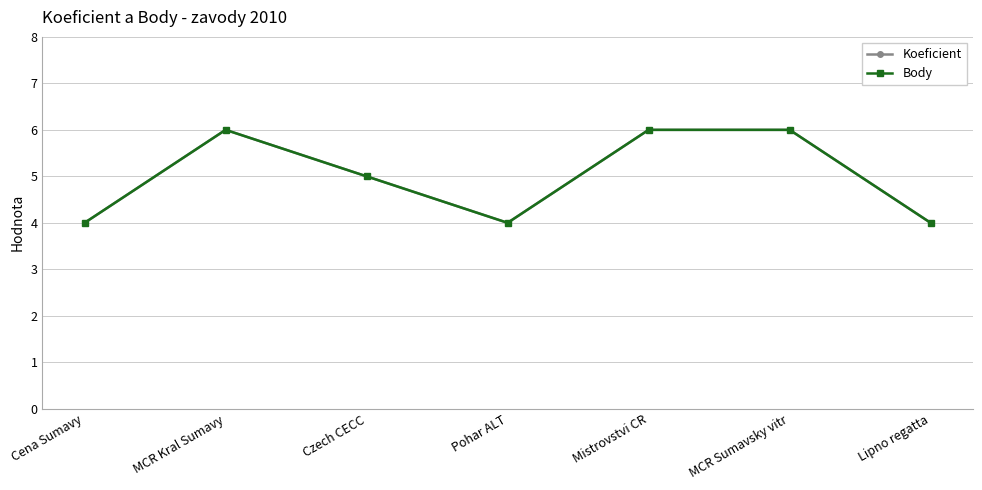

What is the average value of the Koeficient series?

5